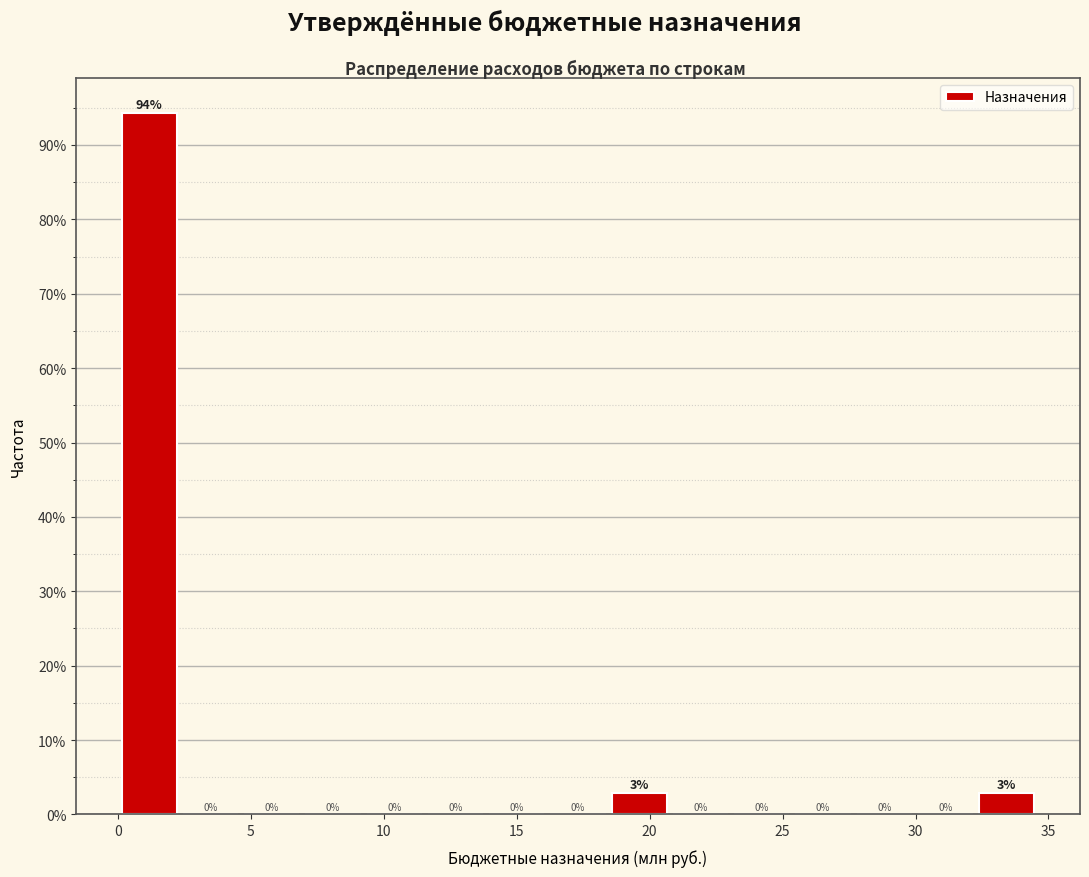

Over which range of the x-axis is the bar tallest?

0.0 to 2.5